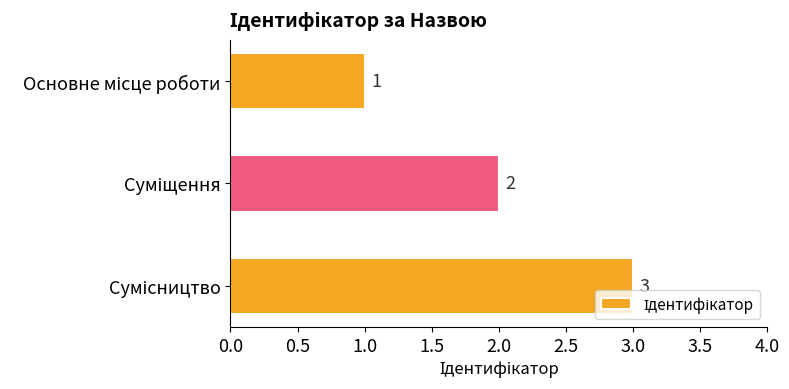

What is the sum of all values?

6